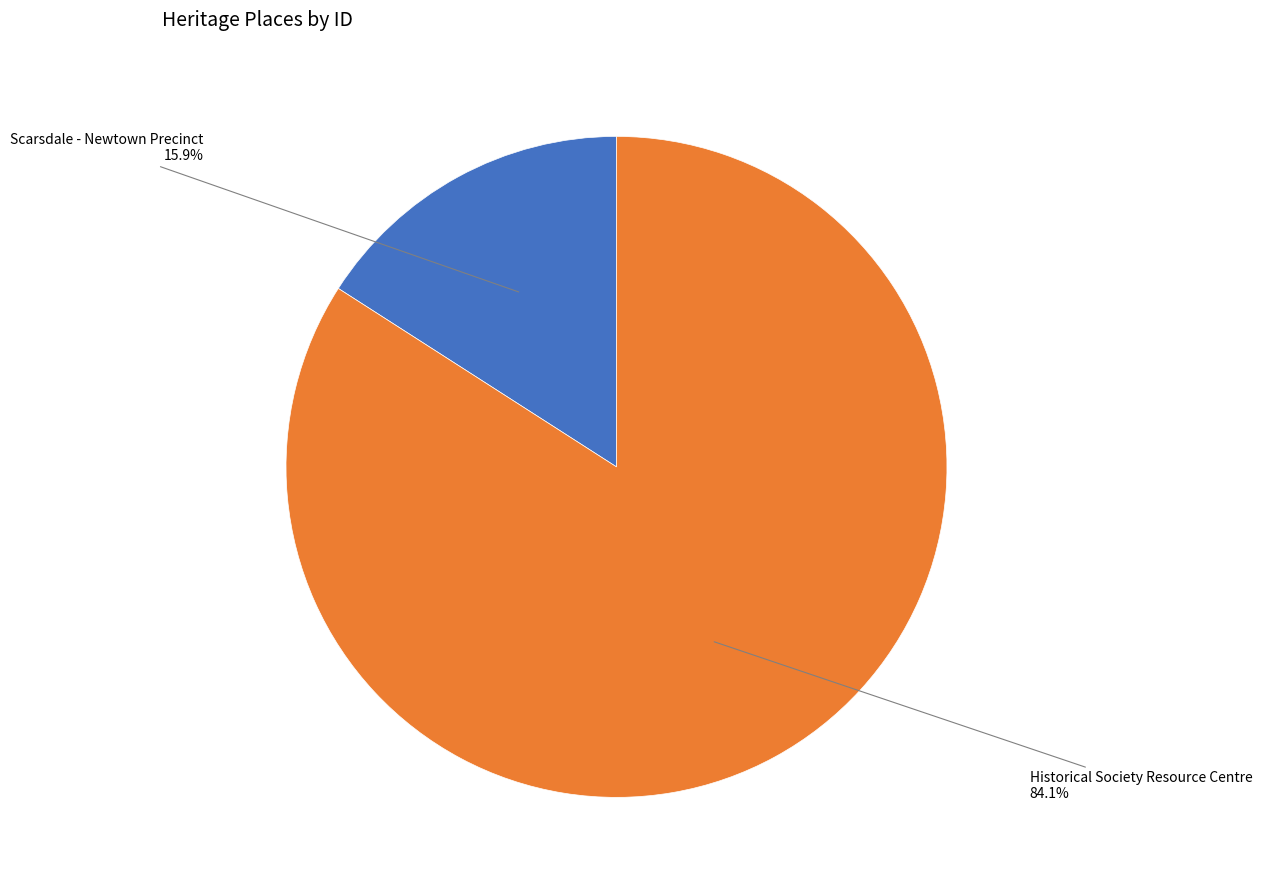

Is there a majority slice in this chart?

Yes